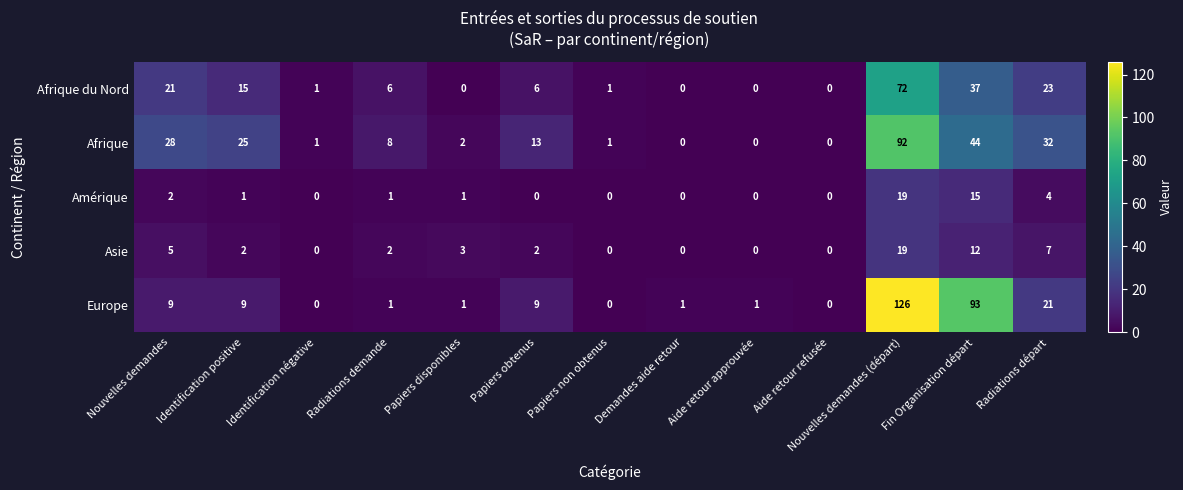

Which series has the widest spread of values?

Europe